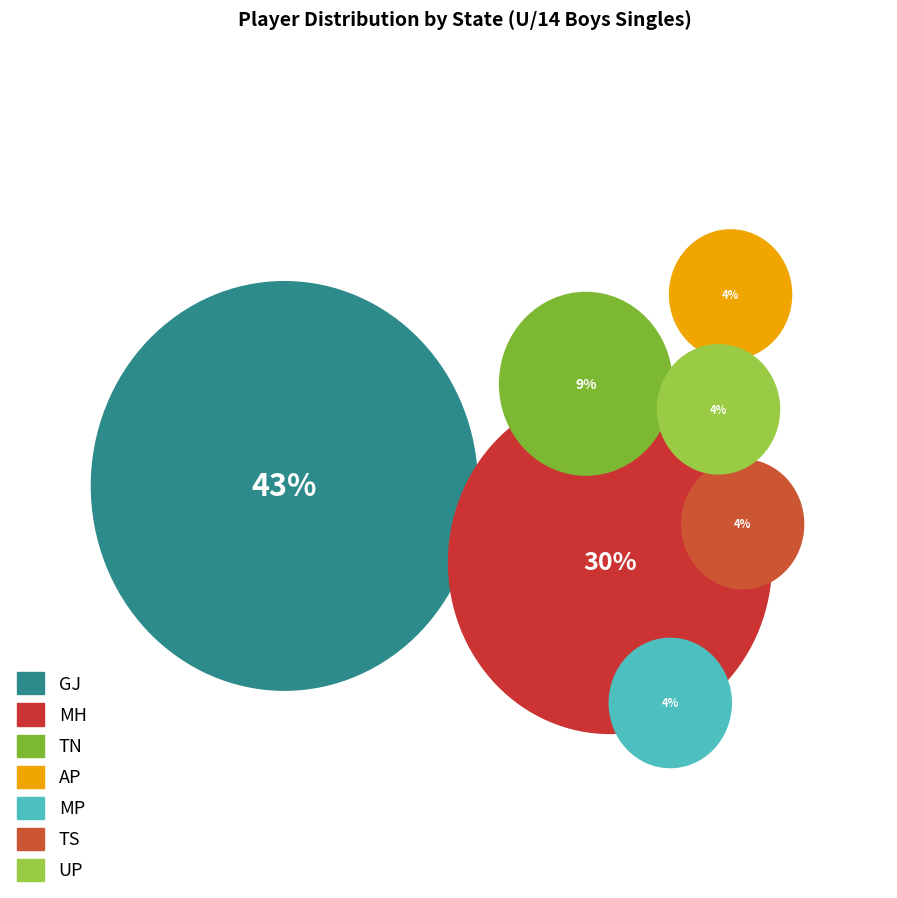

To the nearest percent, what percentage of the pie is TN?

9%